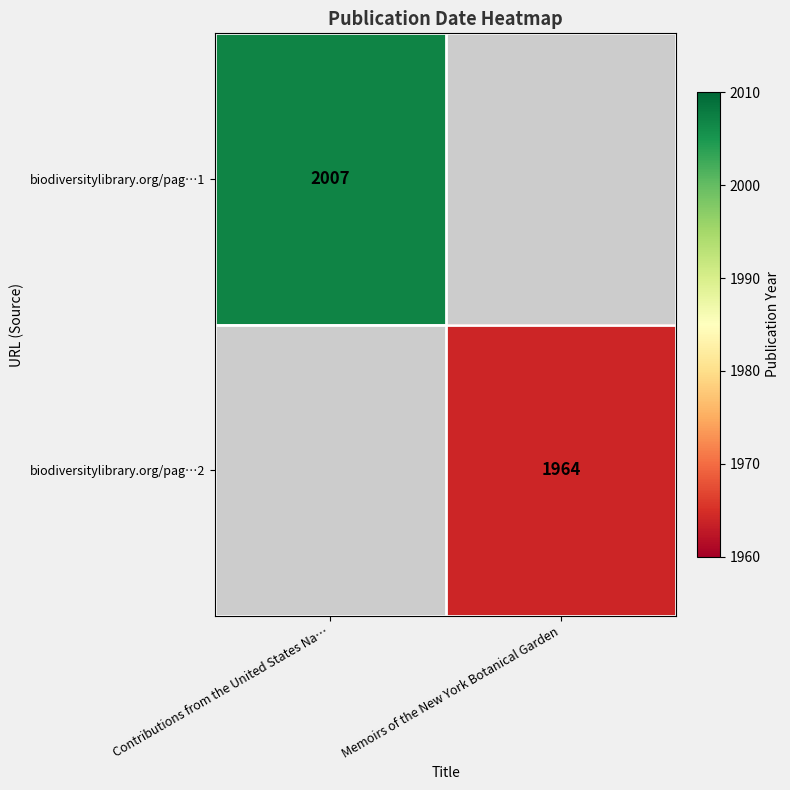

At which category does the chart reach its minimum across all series?

Memoirs of the New York Botanical Garden